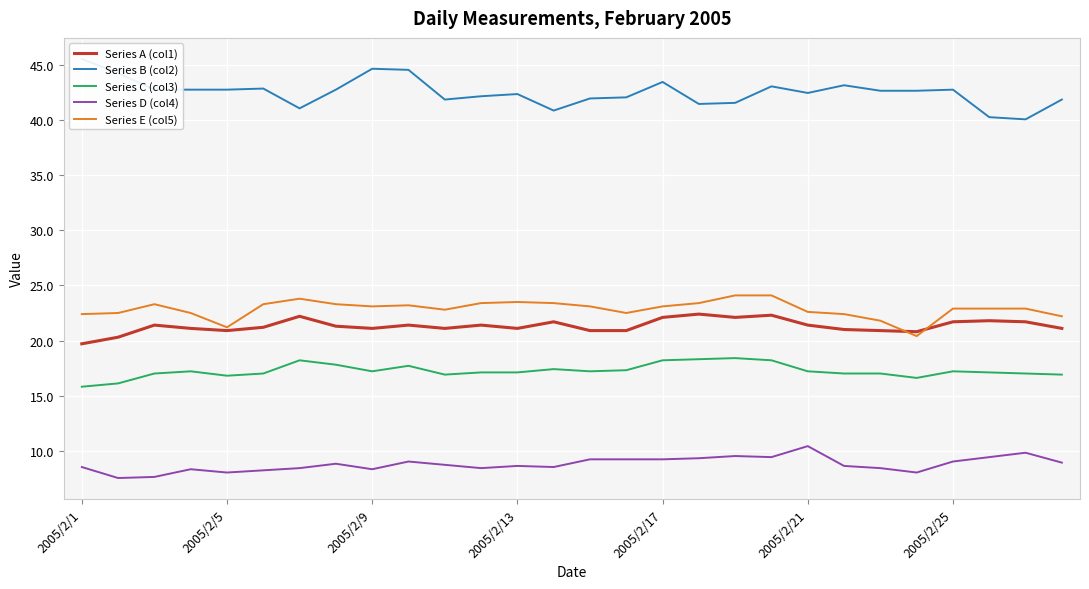

What is the maximum value for Series C (col3)?

18.4